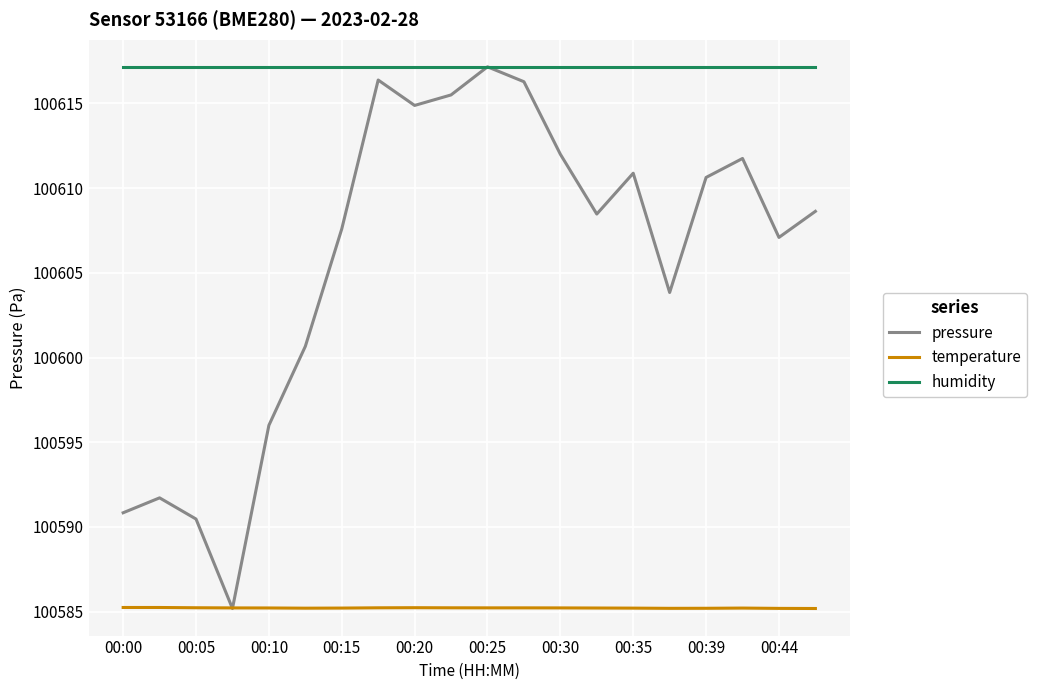

How many values in the pressure series are below 100608?

9